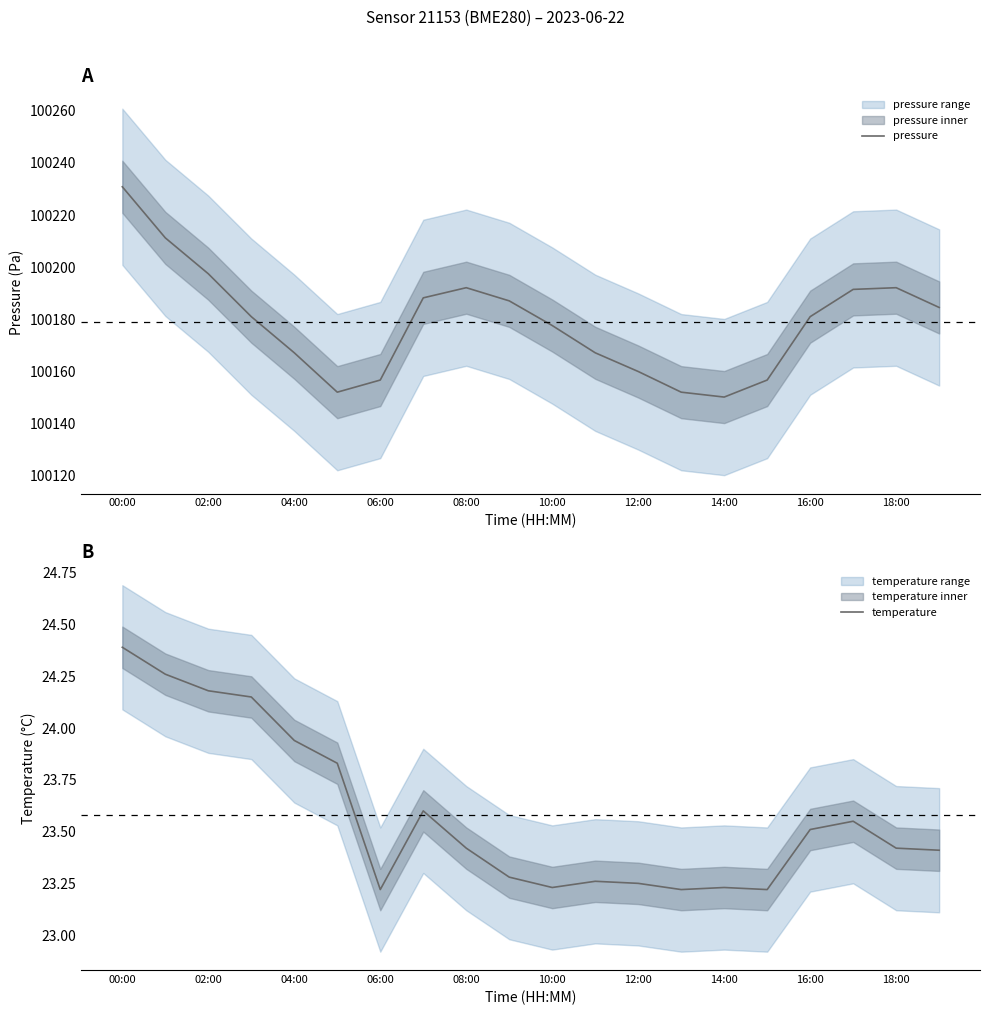

What is the difference between the maximum and minimum values in the temperature series?

1.2